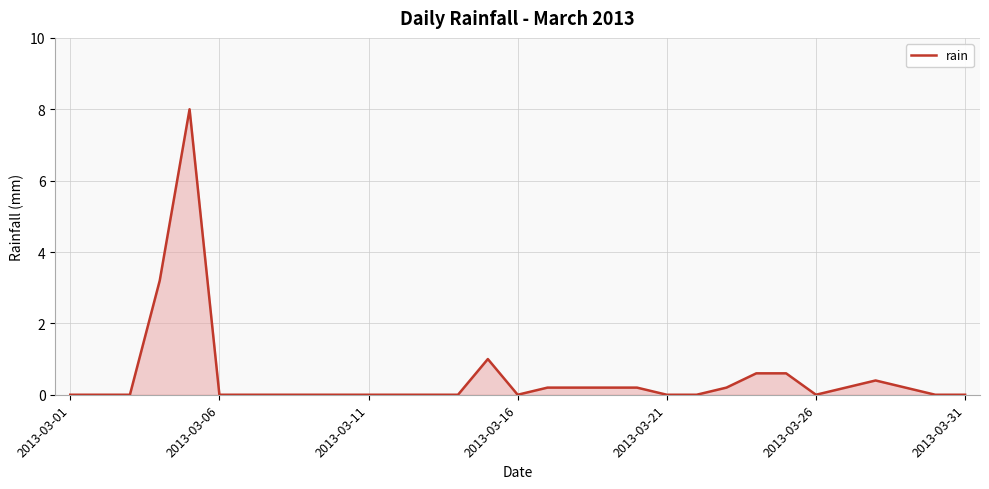

What is the difference between the maximum and minimum values?

8.0